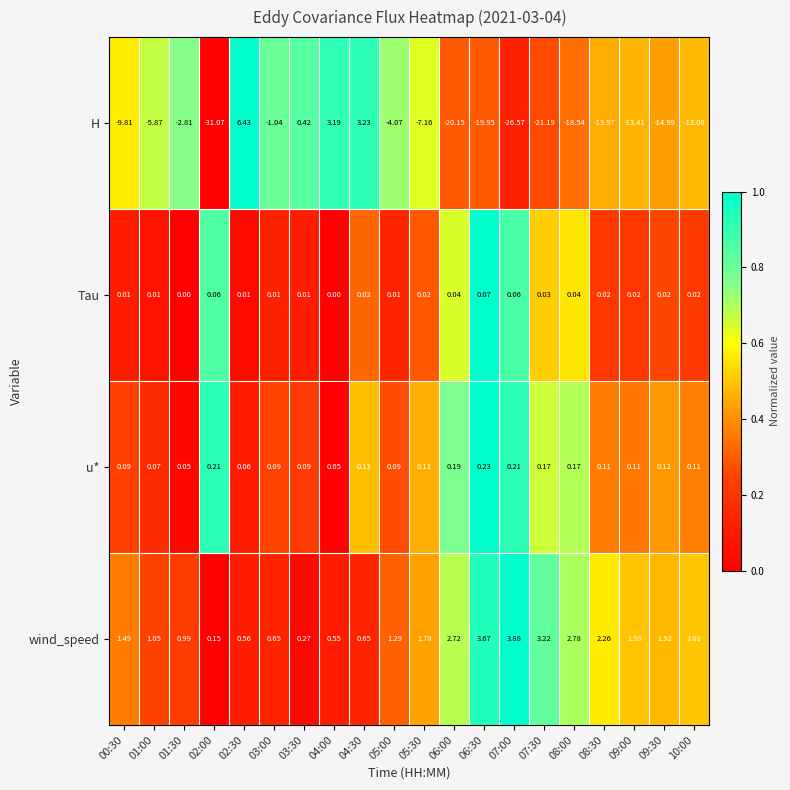

How many distinct data groups are displayed?

4